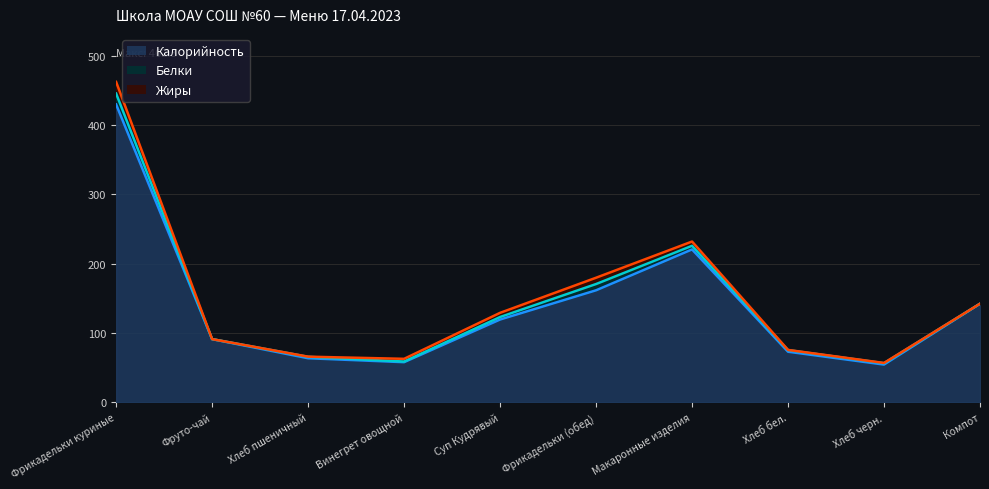

How many lines are shown in the chart?

3